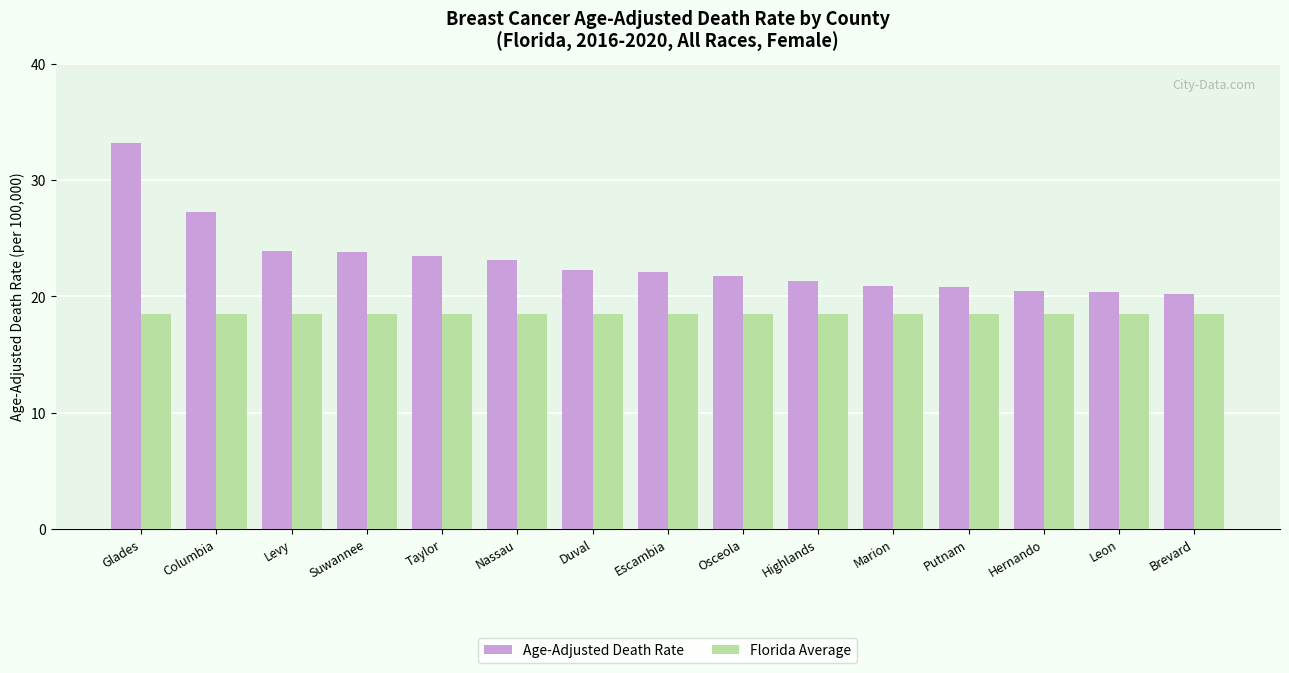

What is the greatest value displayed?

33.2